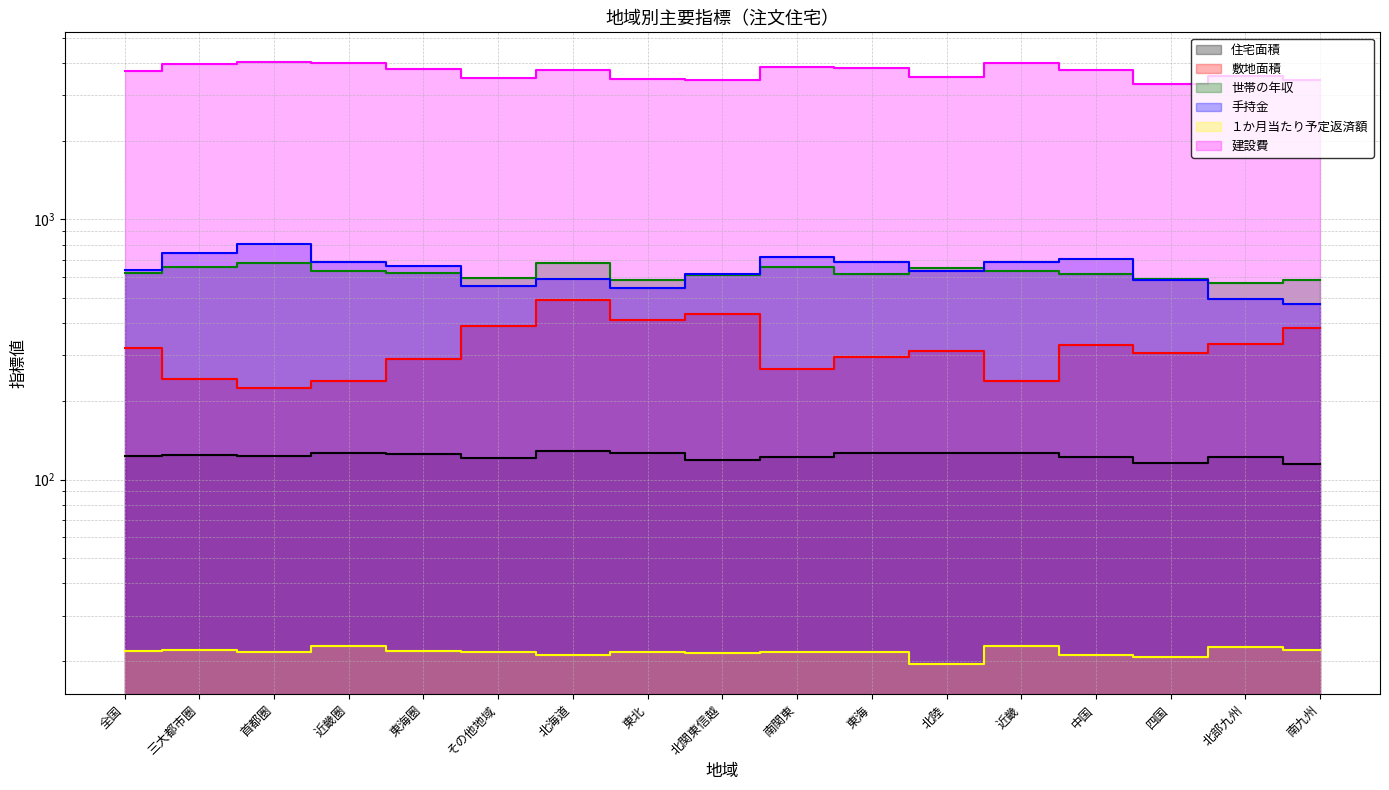

What is the value of the １か月当たり予定返済額 point at the 1st from the left?

21.9